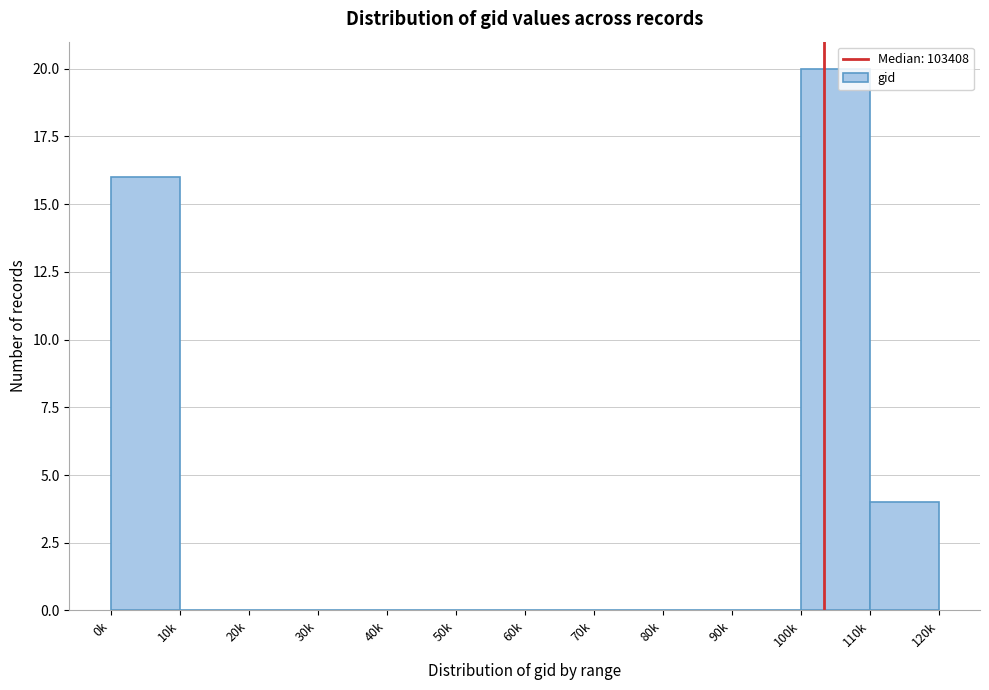

Reading right to left, list all the values displayed in this chart.

110k=4	100k=20	90k=0	80k=0	70k=0	60k=0	50k=0	40k=0	30k=0	20k=0	10k=0	0k=16